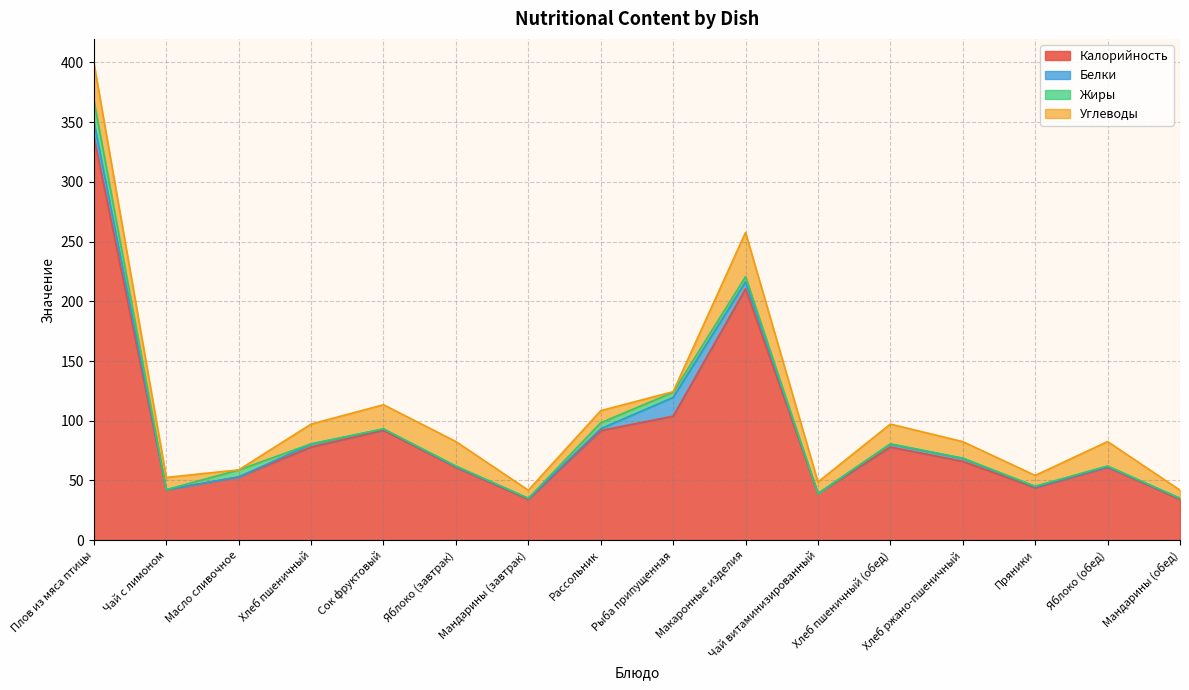

The Калорийность series shows 34.2 at Мандарины (завтрак). True or false?

True